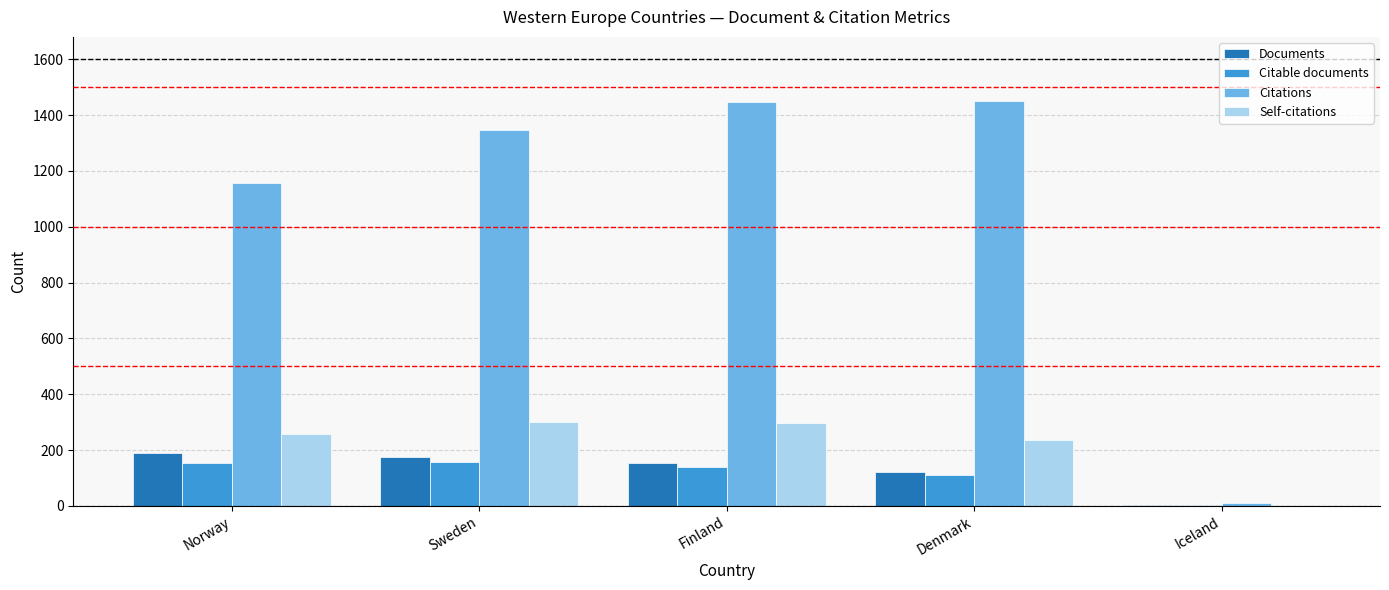

Does the chart contain stacked bars?

No